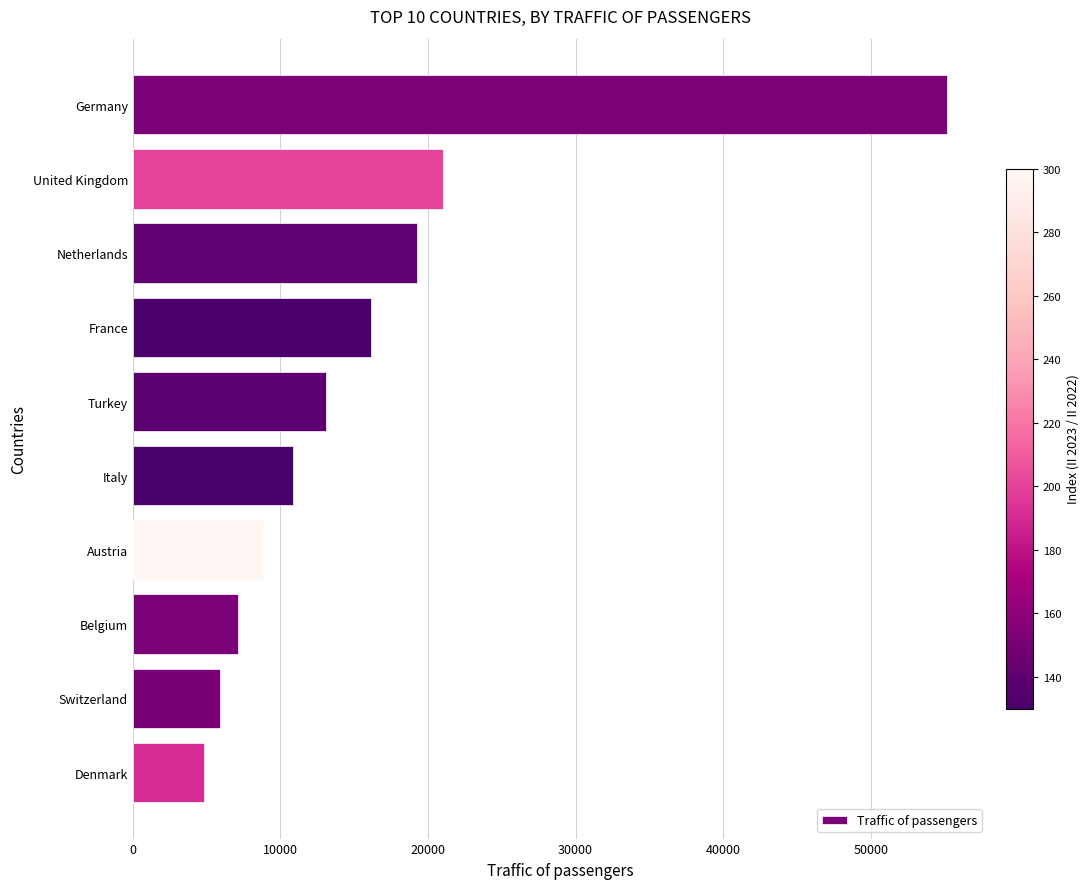

What is the label of the 7th bar from the top?

Austria